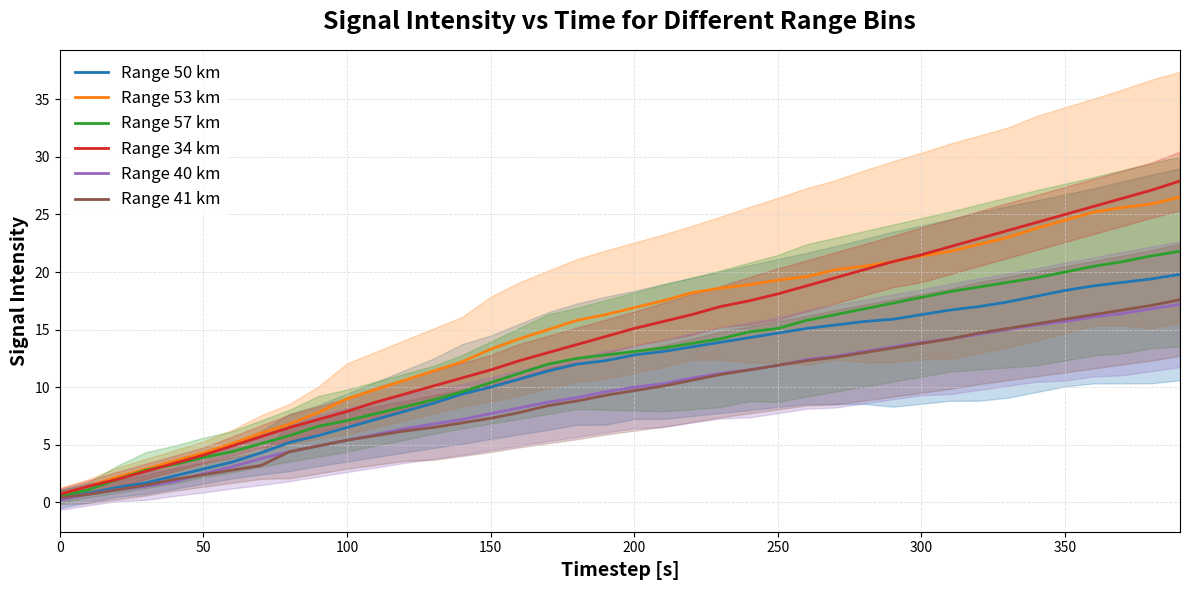

True or false: Range 50 km has more than 1 interior local peaks.

False